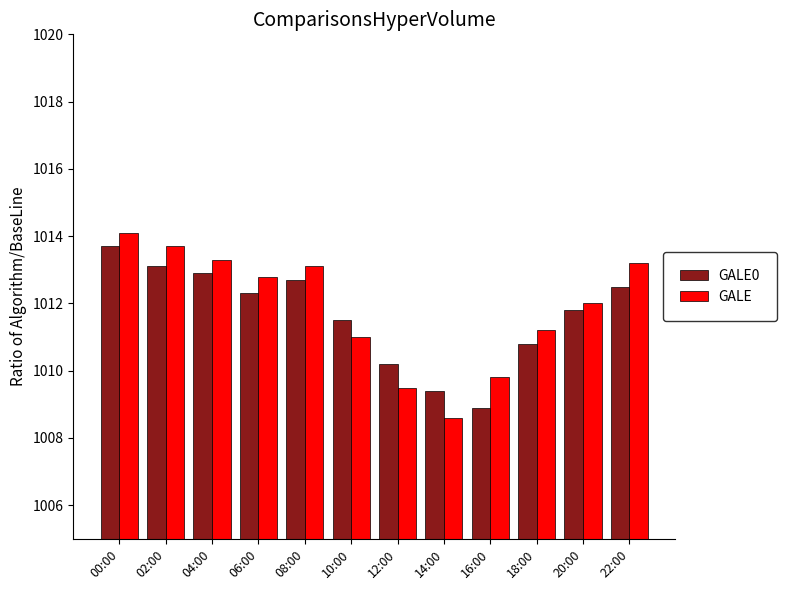

What is the label of the 11th bar from the left?

20:00